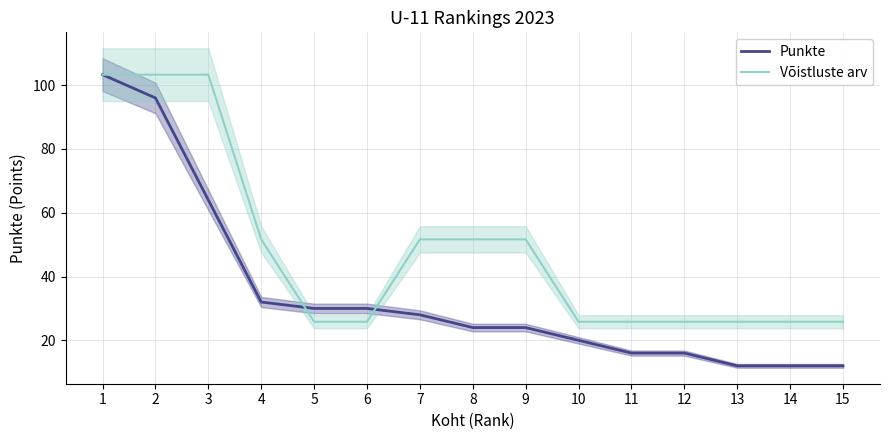

Is it true that Punkte equals 9.0 at 9?

False